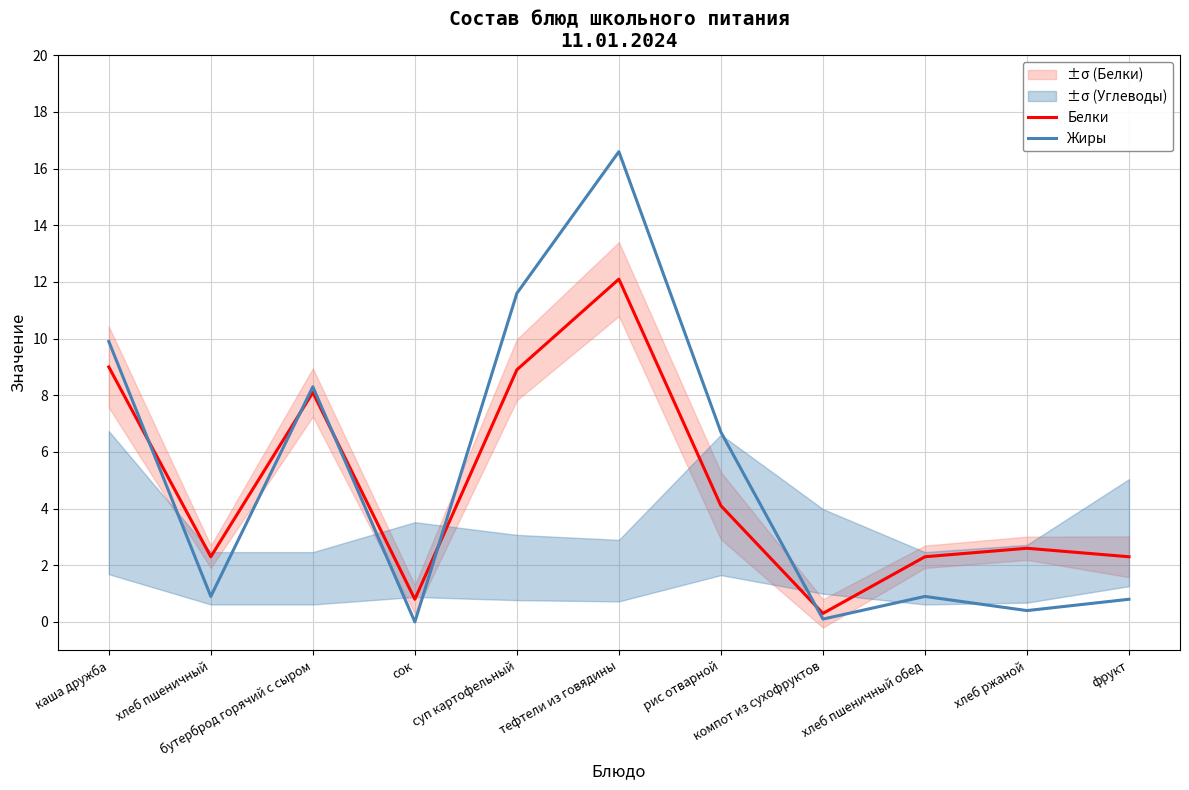

What is the average value of the Жиры series?

5.1